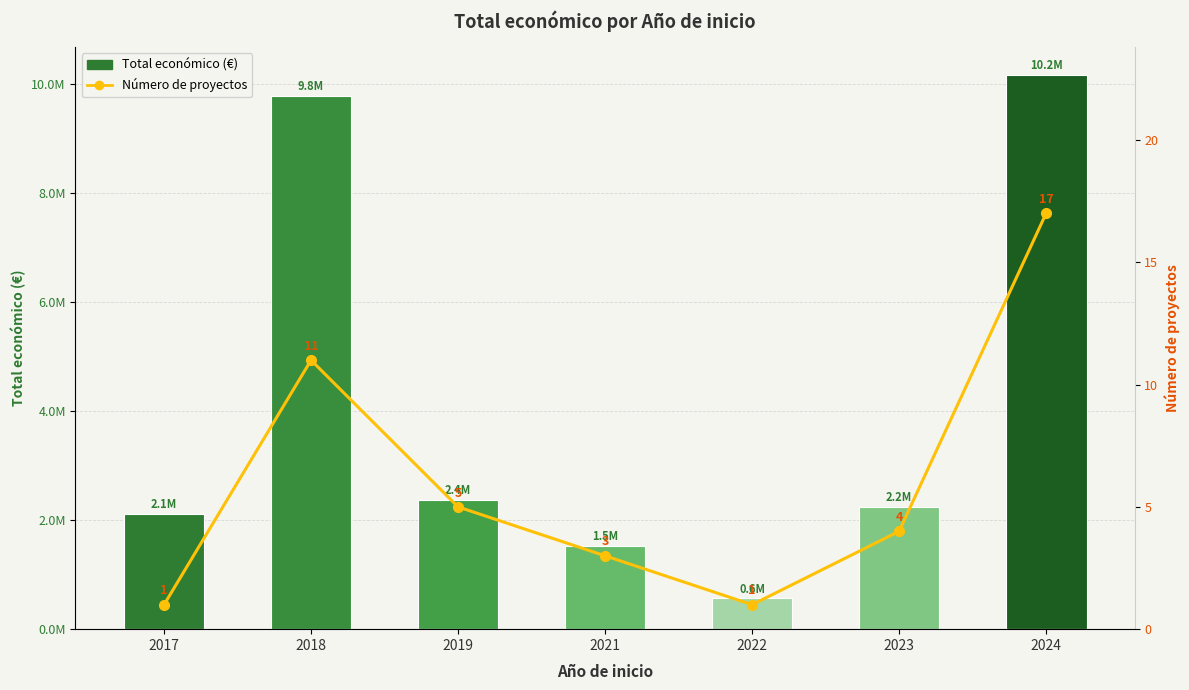

Which series has the widest spread of values?

Total económico (€)